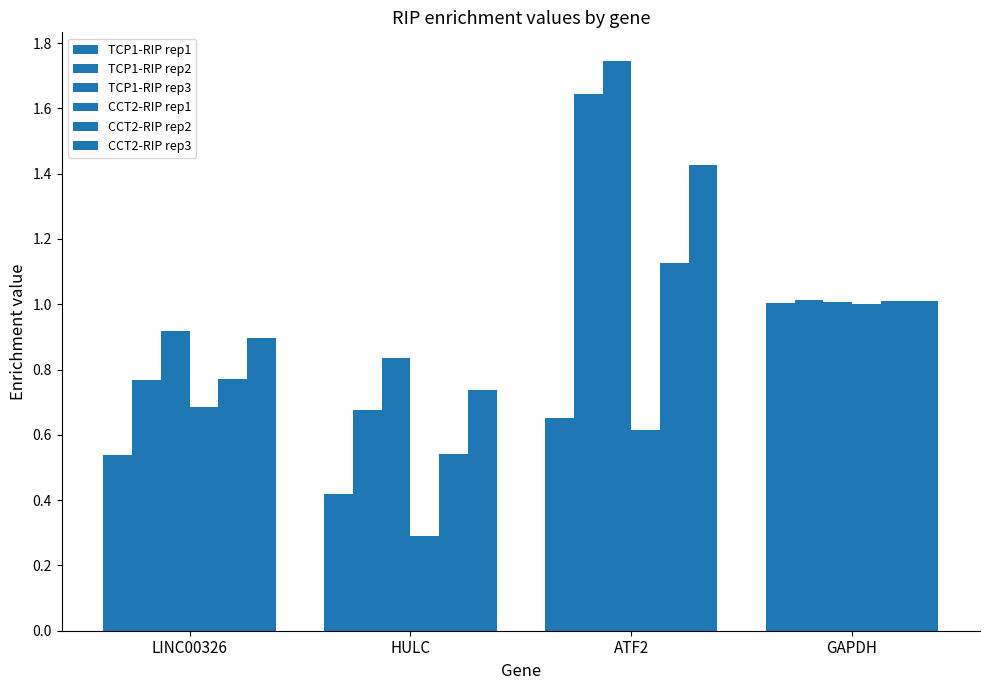

How many bars are there in total?

24